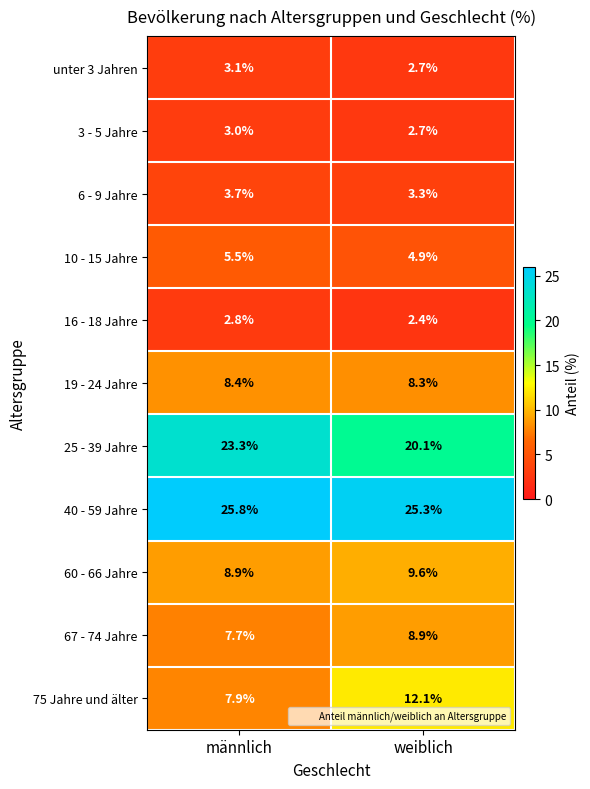

At which label is 40 - 59 Jahre closest to 25?

weiblich